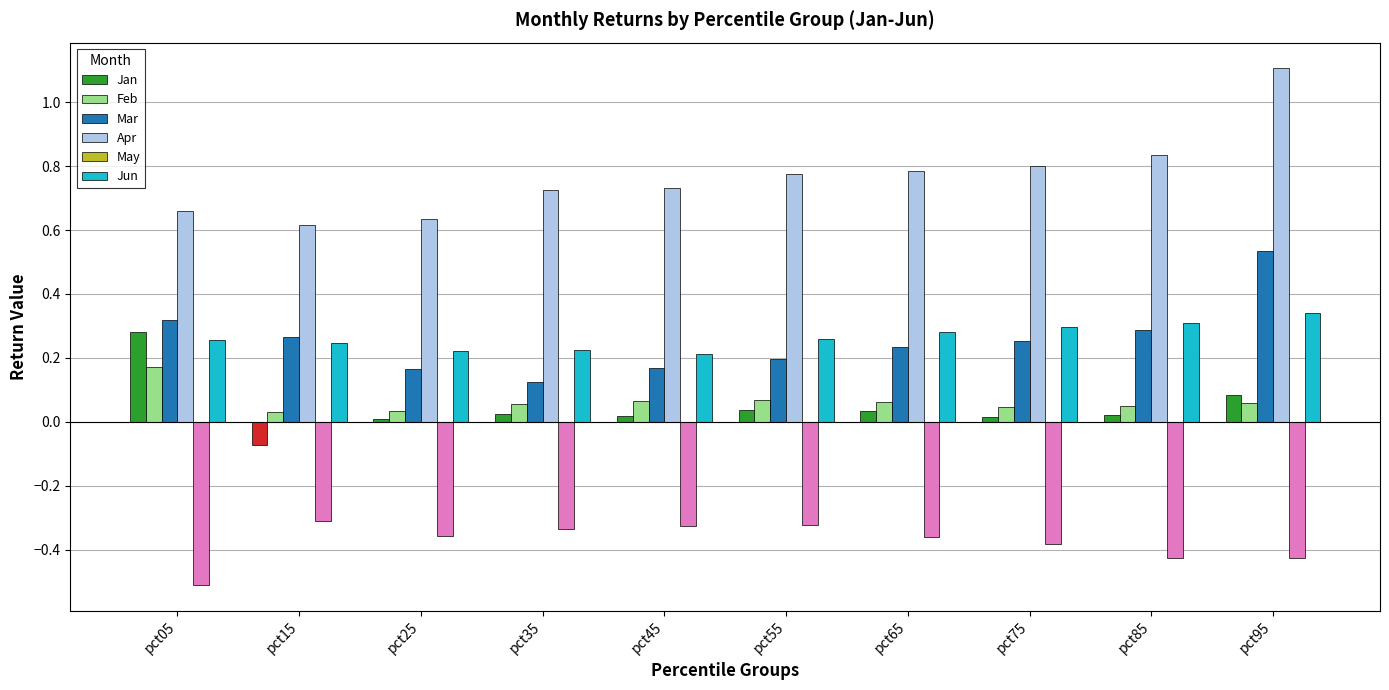

At pct75, list the series in order from smallest to largest.

May, Jan, Feb, Mar, Jun, Apr